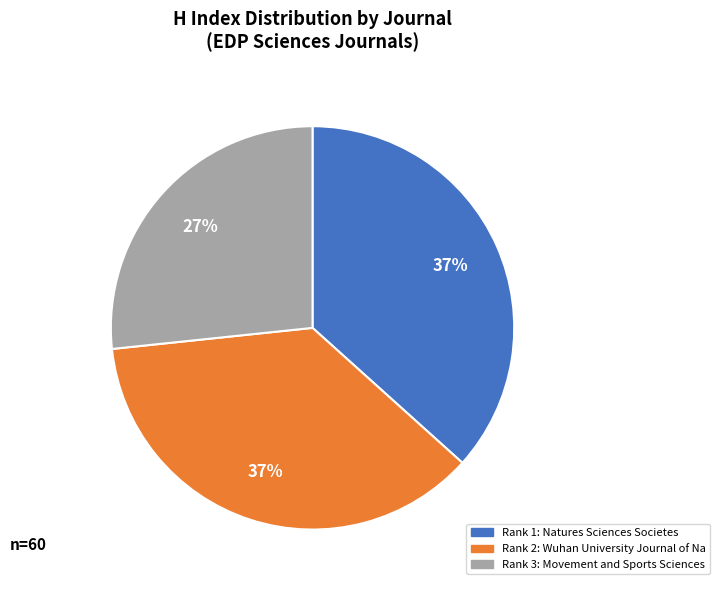

To the nearest percent, what is the average slice percentage?

33%